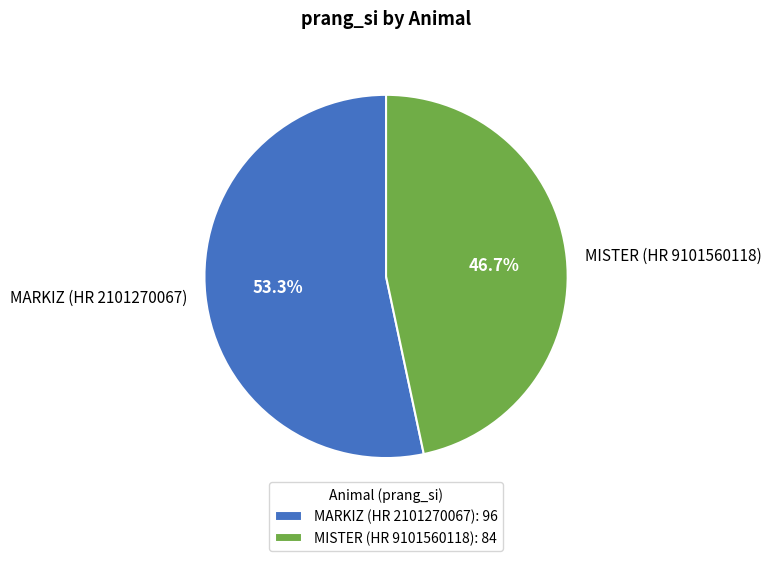

What percentage is NOT represented by MARKIZ (HR 2101270067)?

46.7%